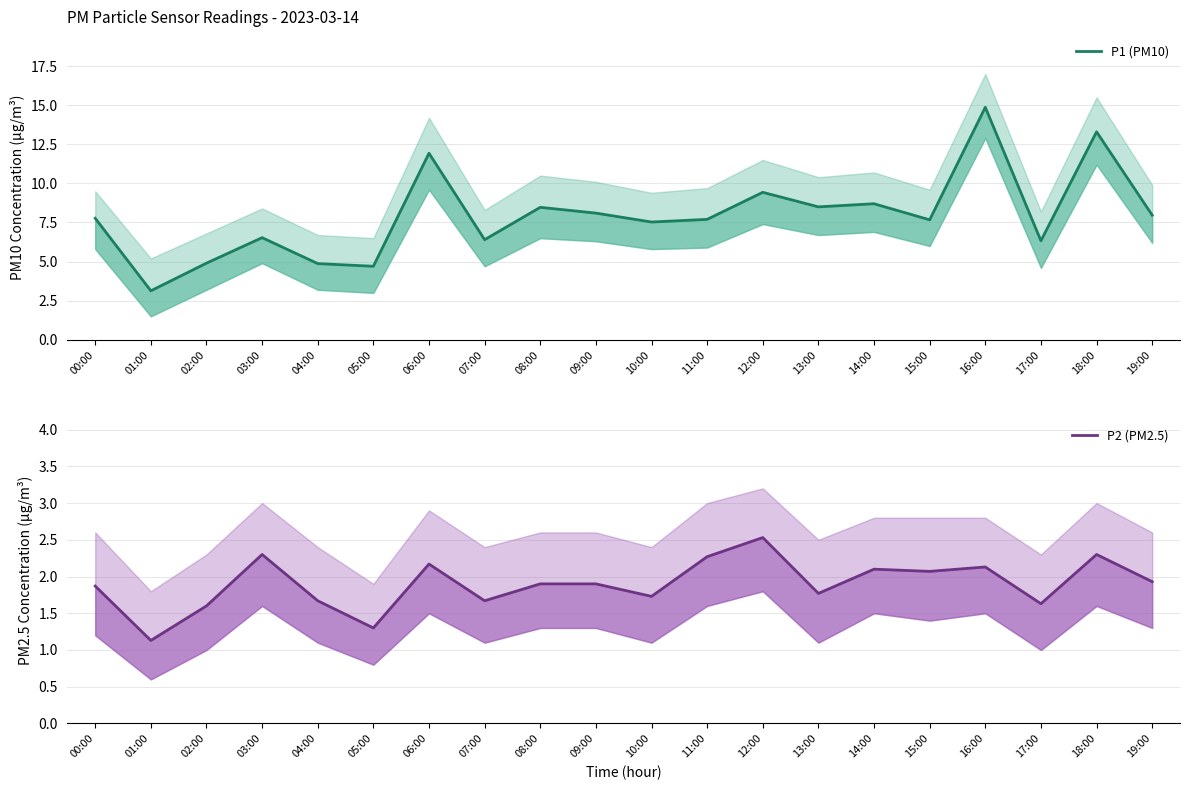

Where is the first local maximum for P1 (PM10)?

03:00